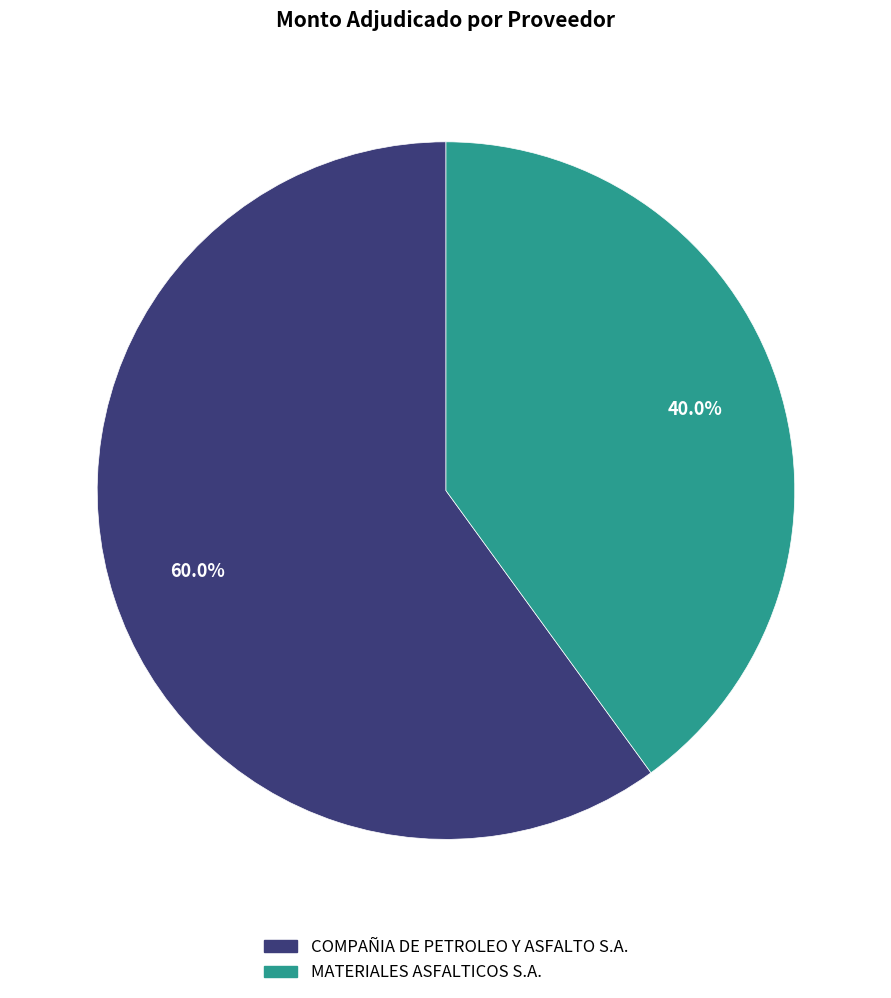

How many segments does this pie chart have?

2